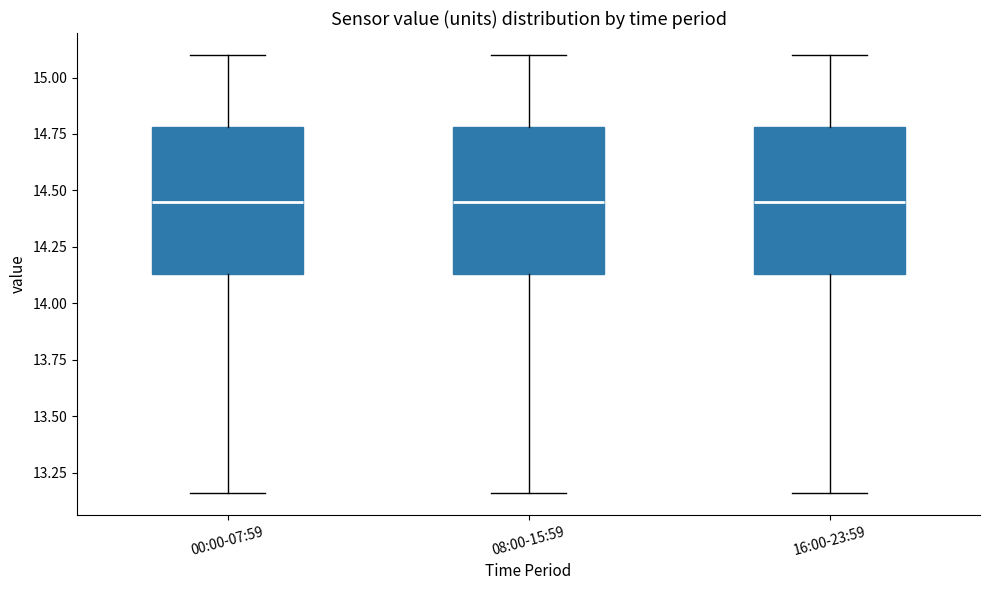

Reading left to right, transcribe this box plot: for each box, give where its median line is, the range the box spans, and where its two whiskers end, as read against the y-axis. The values are not printed on the chart, so give them approximately, as read against the axis.

00:00-07:59: median 14.45, box 14.15 to 14.80, whiskers 13.15 to 15.10
08:00-15:59: median 14.45, box 14.15 to 14.80, whiskers 13.15 to 15.10
16:00-23:59: median 14.45, box 14.15 to 14.80, whiskers 13.15 to 15.10